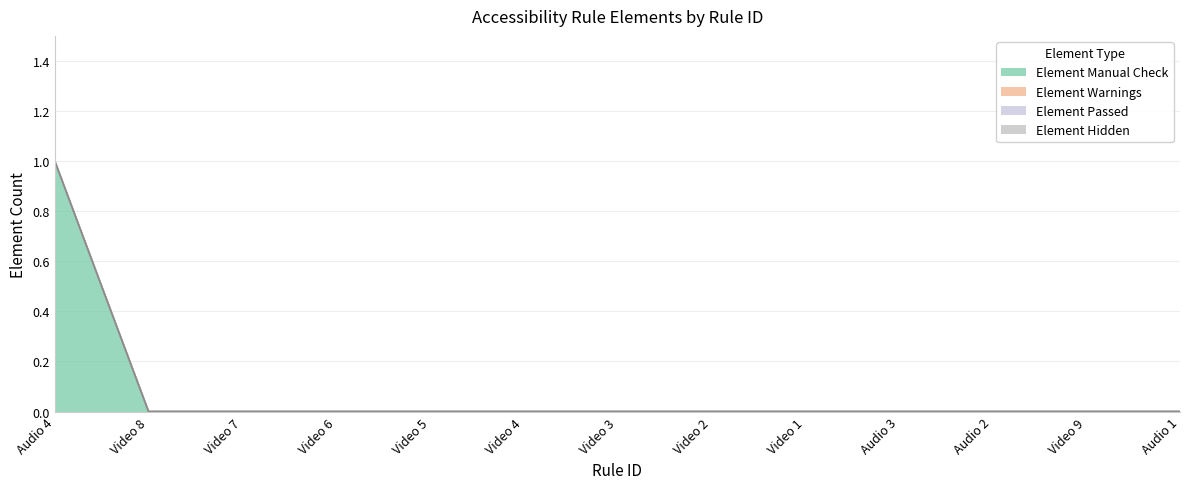

True or false: Element Passed and Element Manual Check intersect in this chart.

False